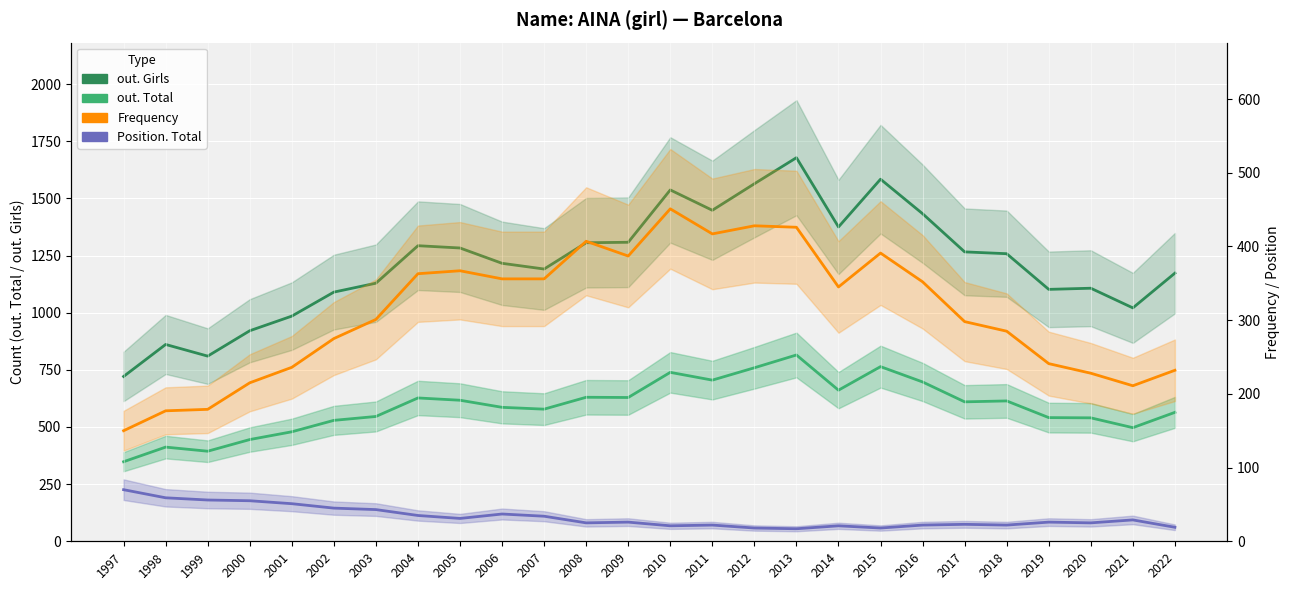

Rank the series by their maximum value, from highest to lowest.

out. Girls, out. Total, Frequency, Position. Total